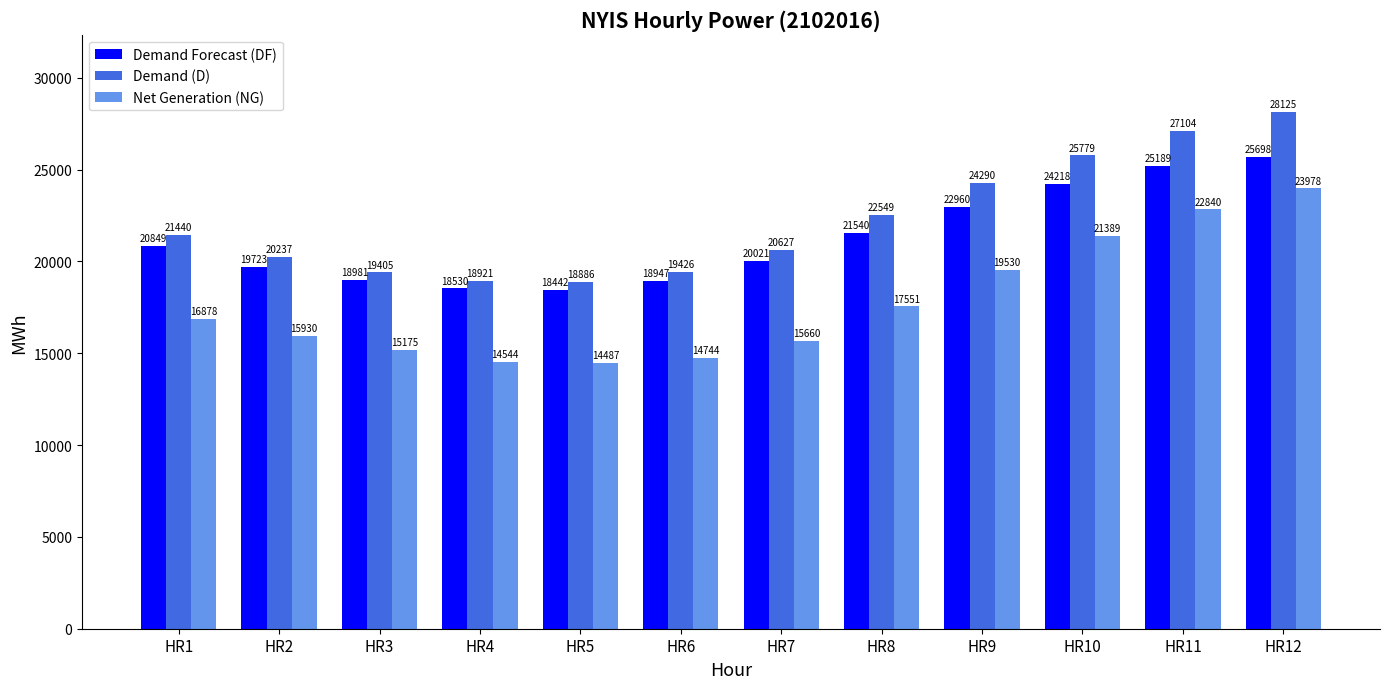

The value of Net Generation (NG) at HR8 is 7372. True or false?

False